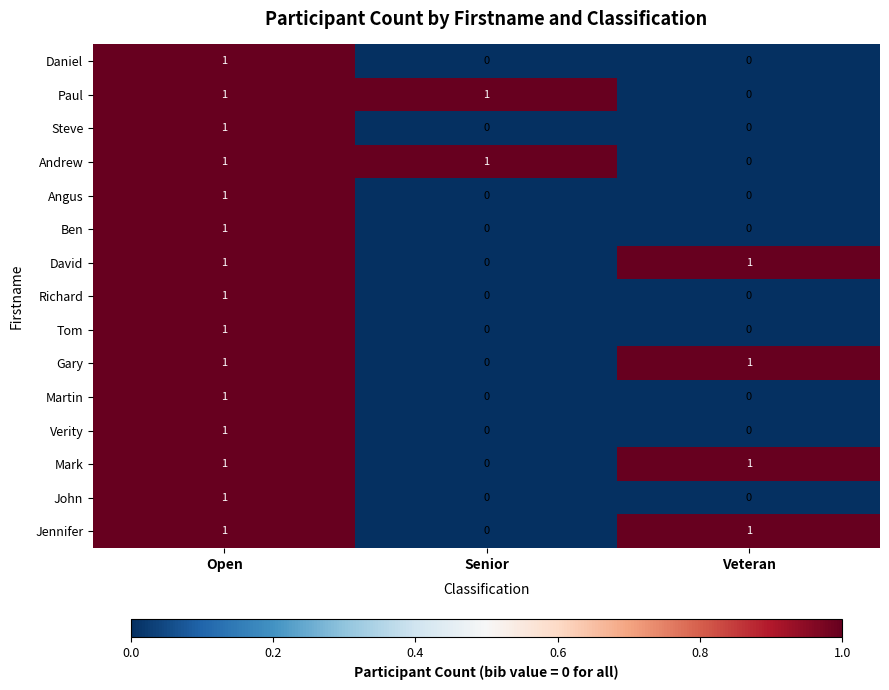

Is it true that Verity equals 2 at Open?

False